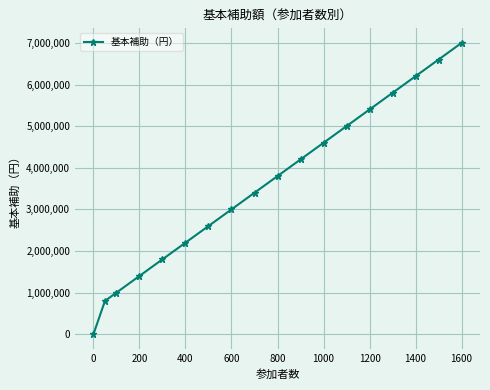

What is the sum of all values?

64800000